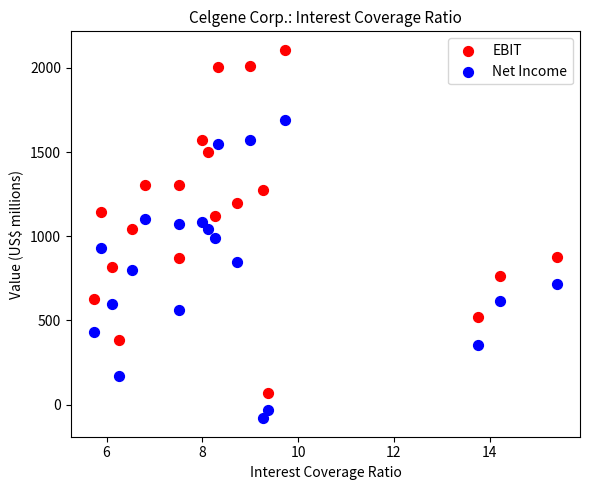

Which series reaches the minimum Y coordinate?

Net Income